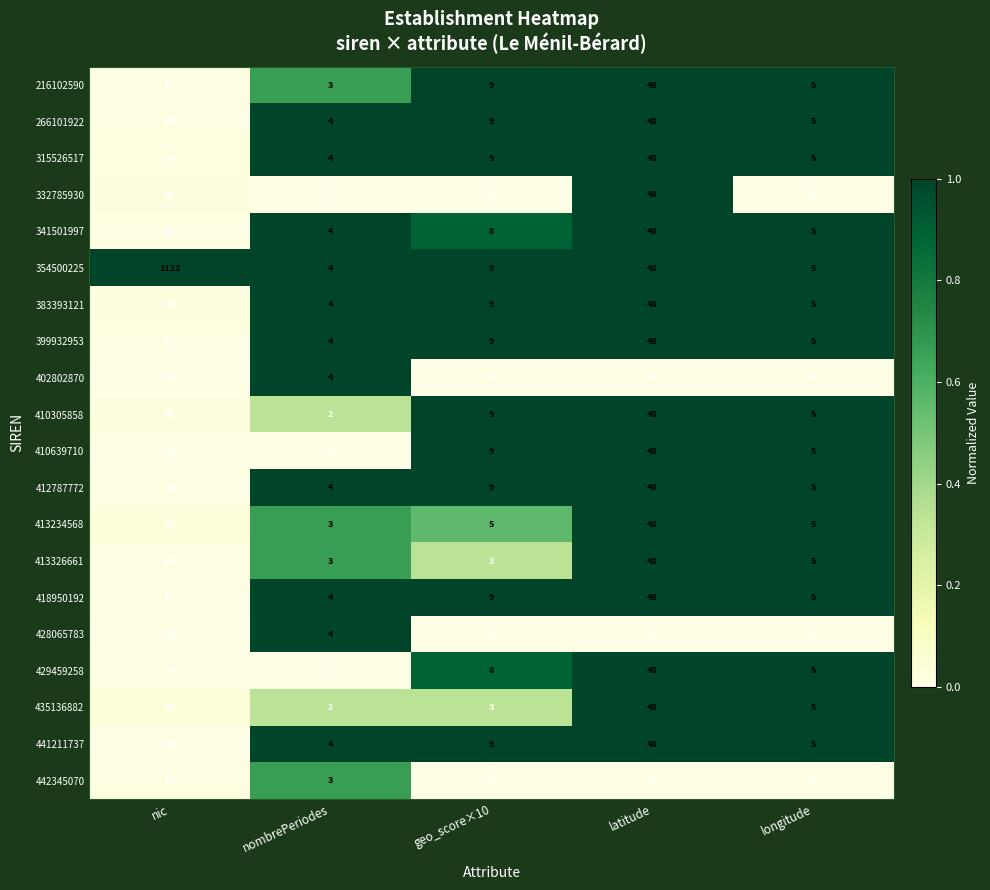

How many positive values does the 332785930 series have?

3